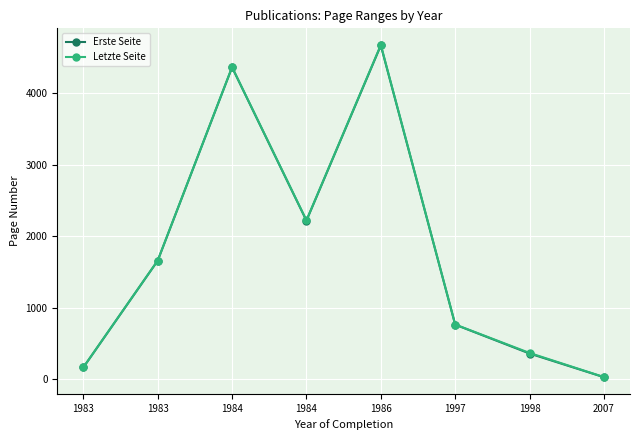

What is the difference between the maximum and minimum values in the Letzte Seite series?

4645